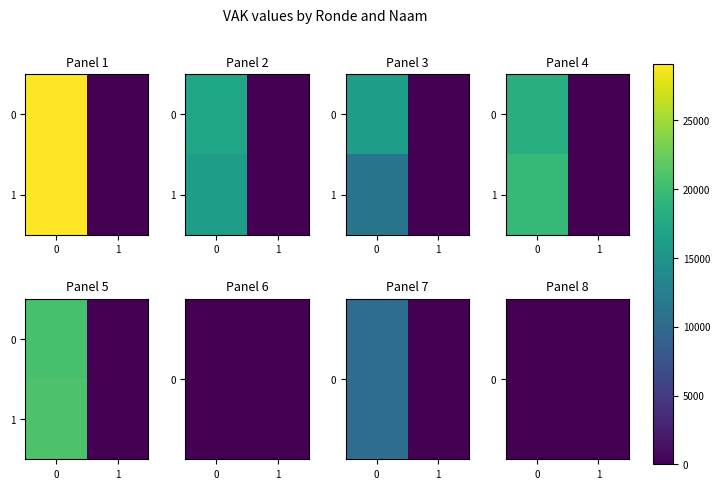

How many series are shown in this chart?

2